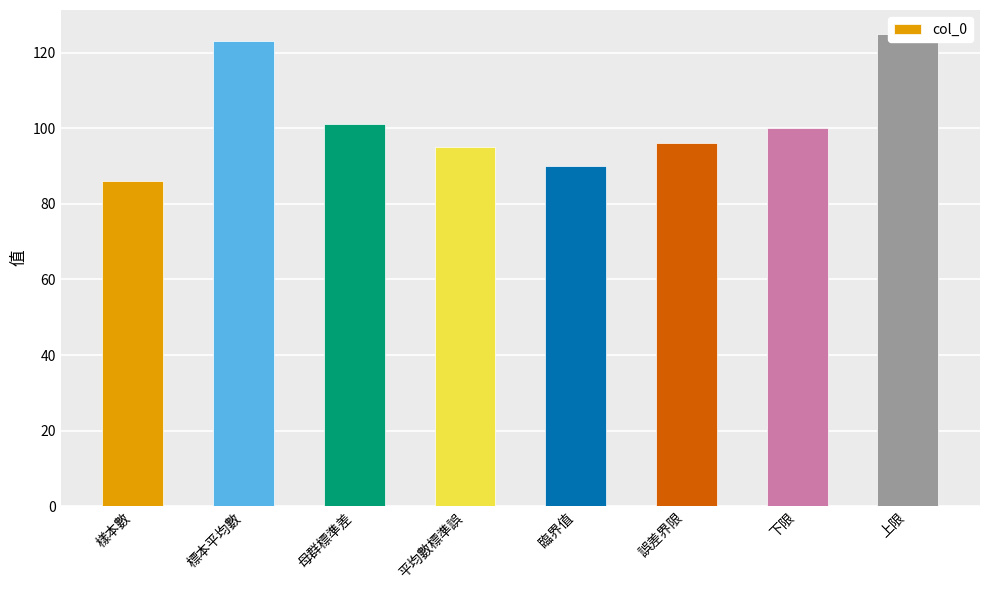

Reading left to right, transcribe all the data shown in this chart.

樣本數=86	標本平均數=123	母群標準差=101	平均數標準誤=95	臨界值=90	誤差界限=96	下限=100	上限=125